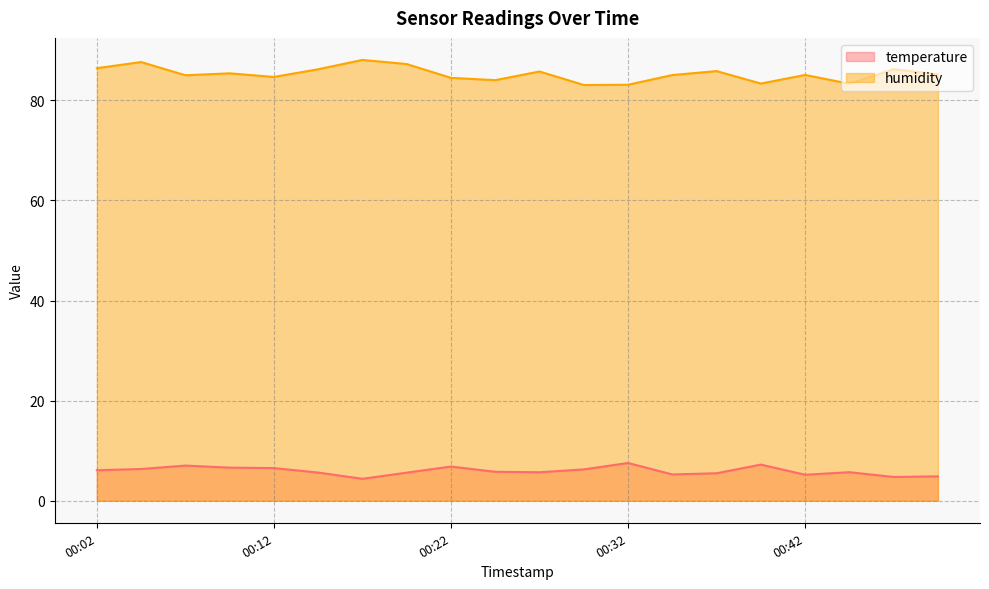

The value of humidity at 00:02 is 29.6. True or false?

False